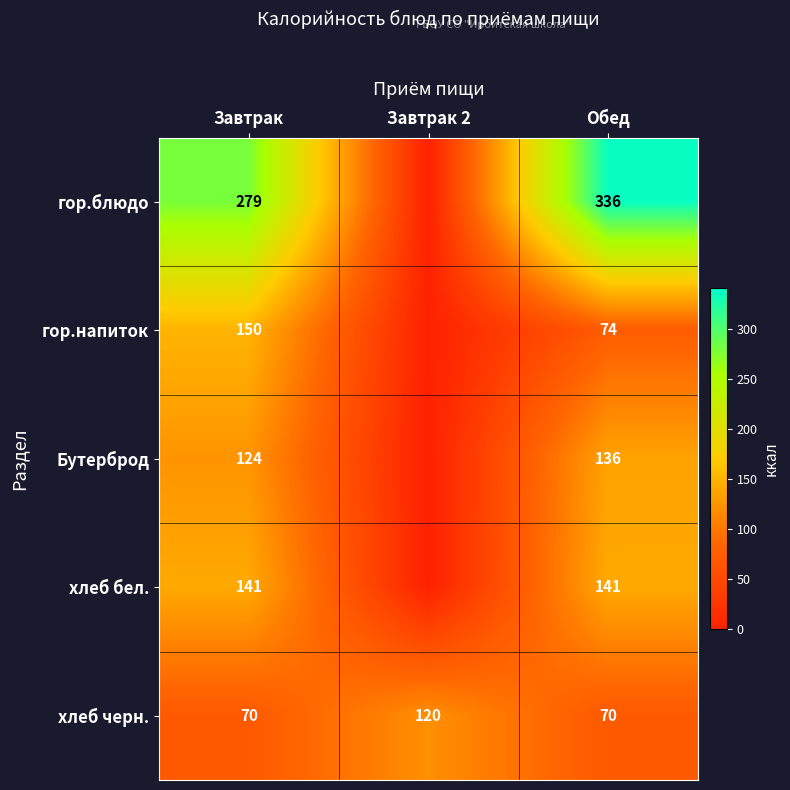

What is the difference between the гор.блюдо values at Обед and Завтрак?

57